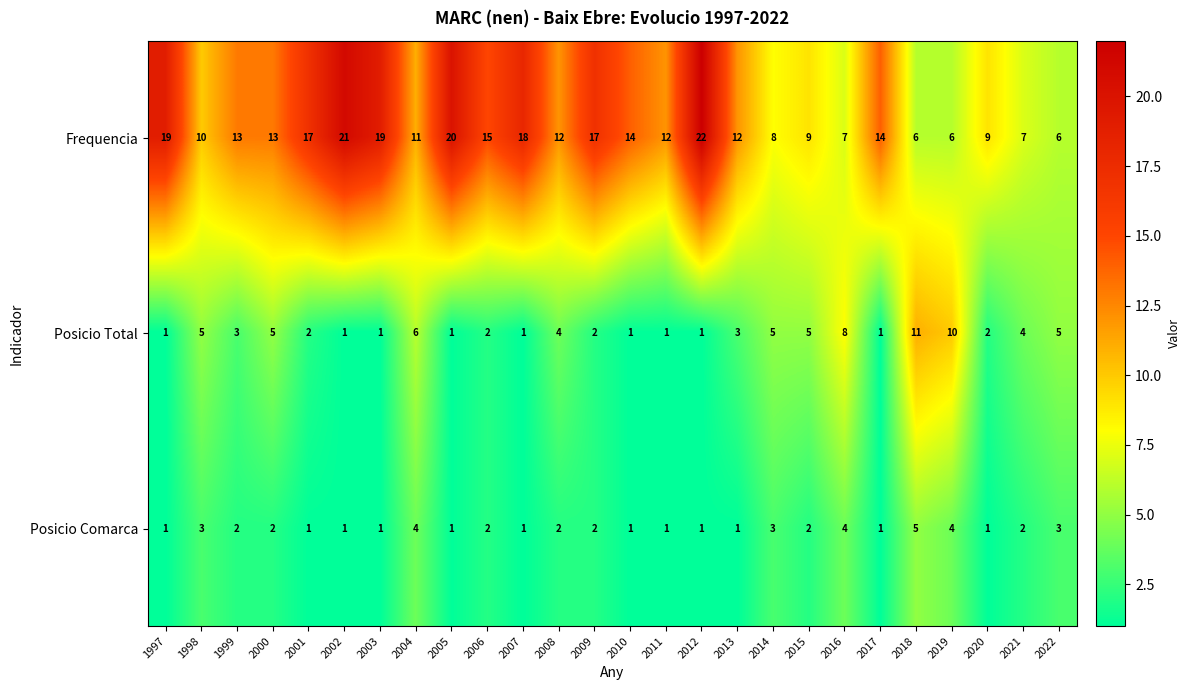

Where does the Posicio Total series first go above 3?

1998